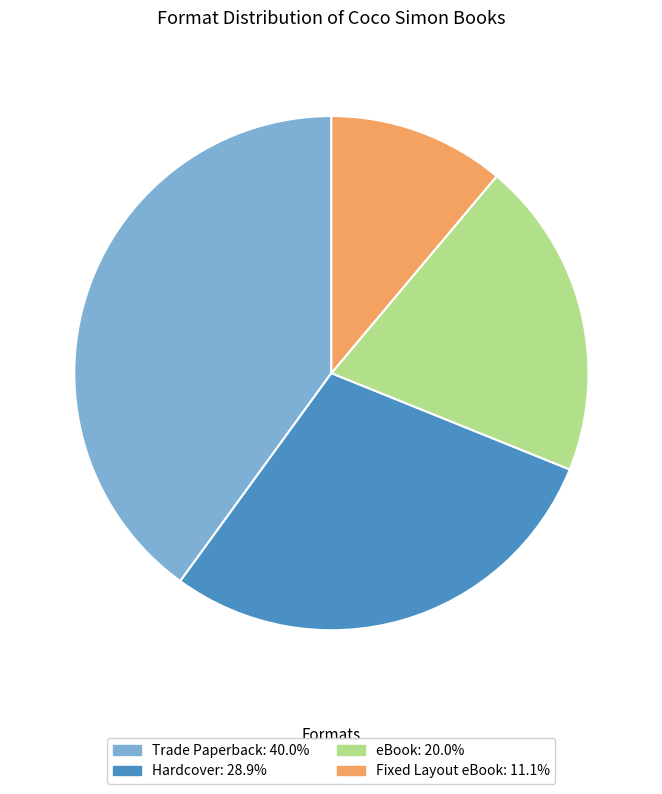

Which has a higher value, Fixed Layout eBook or Trade Paperback?

Trade Paperback